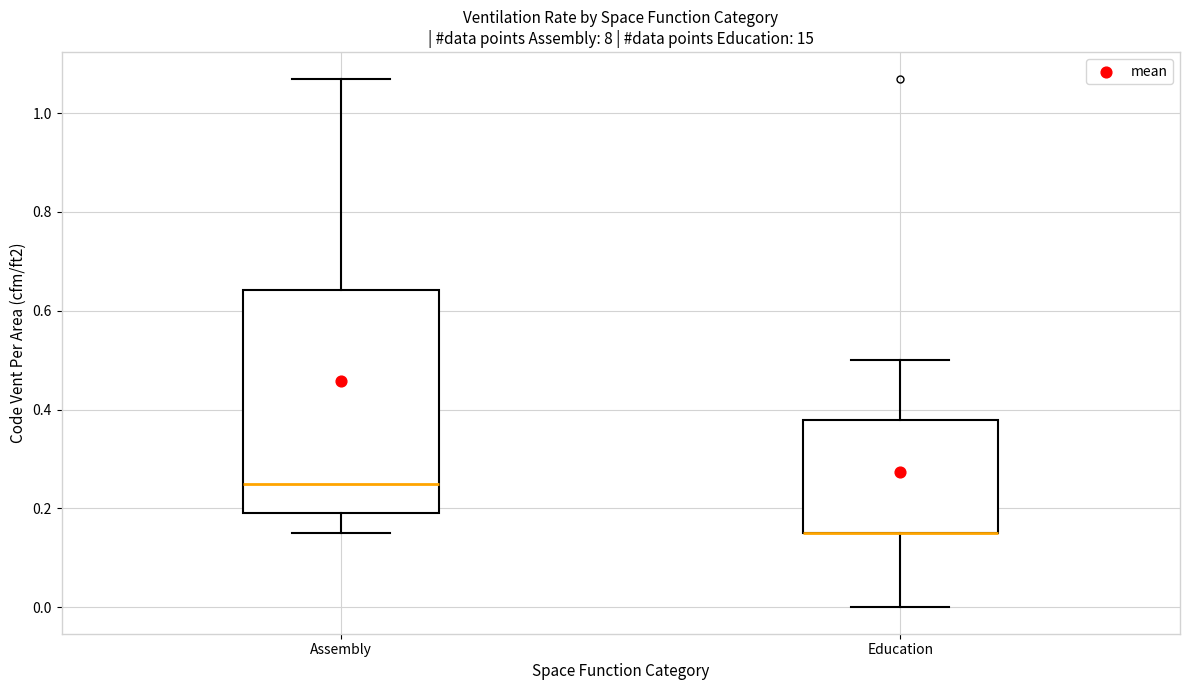

Which box is the tallest, from its lower edge to its upper edge?

Assembly